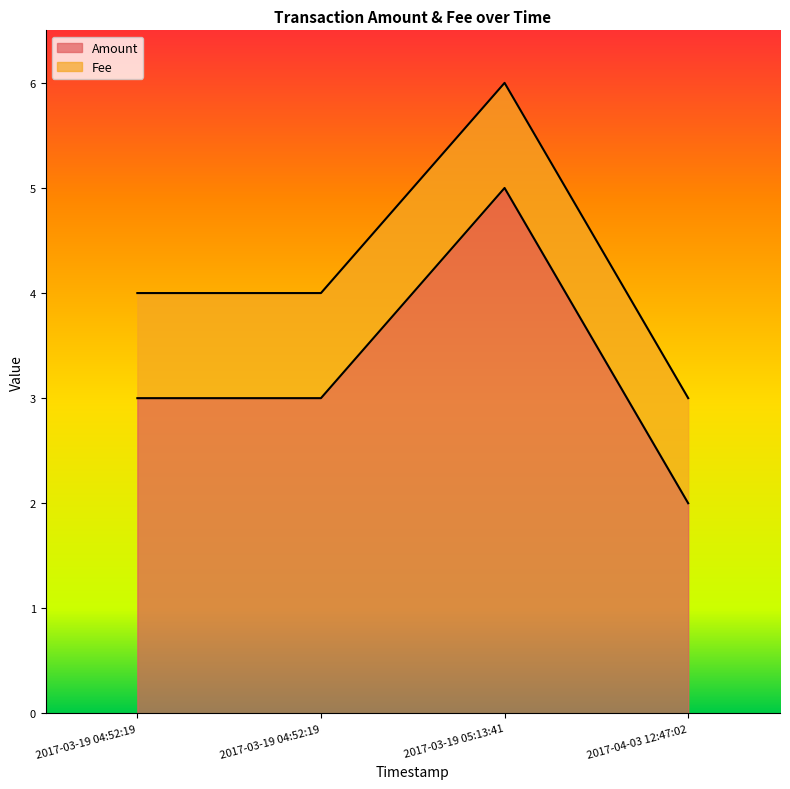

What is the average value of the Fee series?

1.0